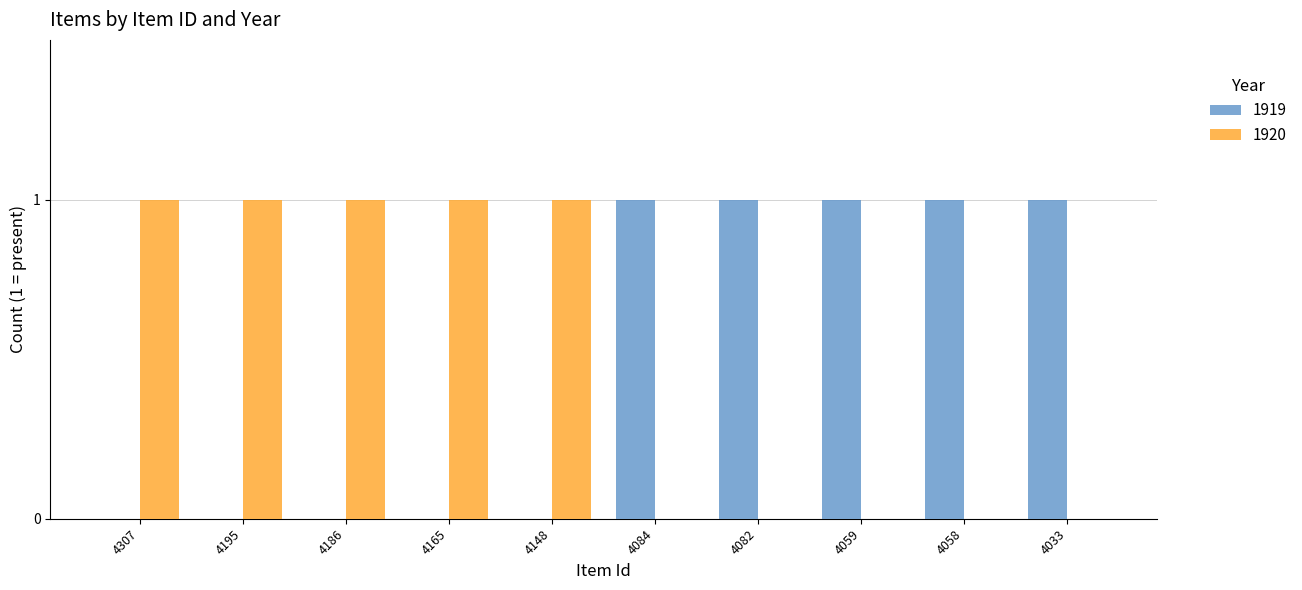

True or false: 1920 has a value of 0 at 4033.

True